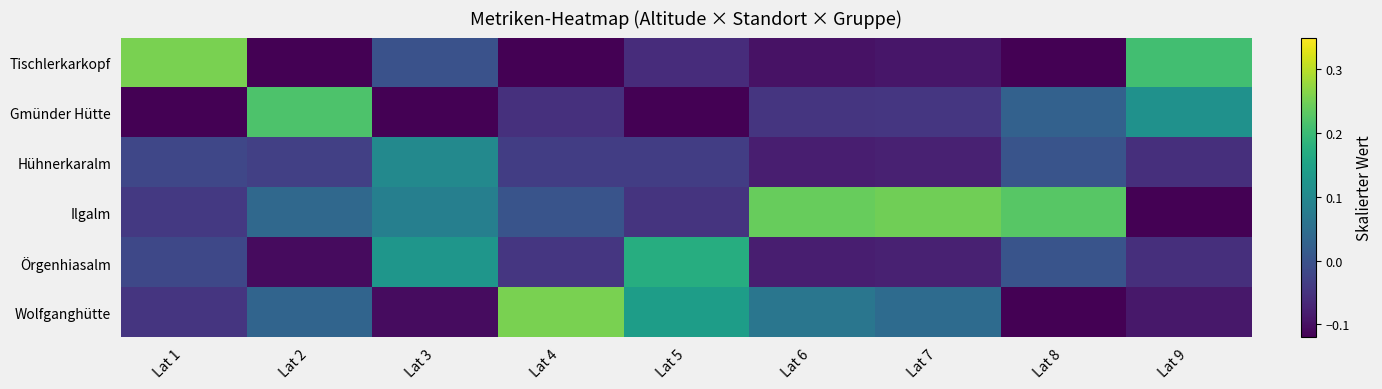

Which series changed the most between Lat 4 and Lat 5?

Örgenhiasalm